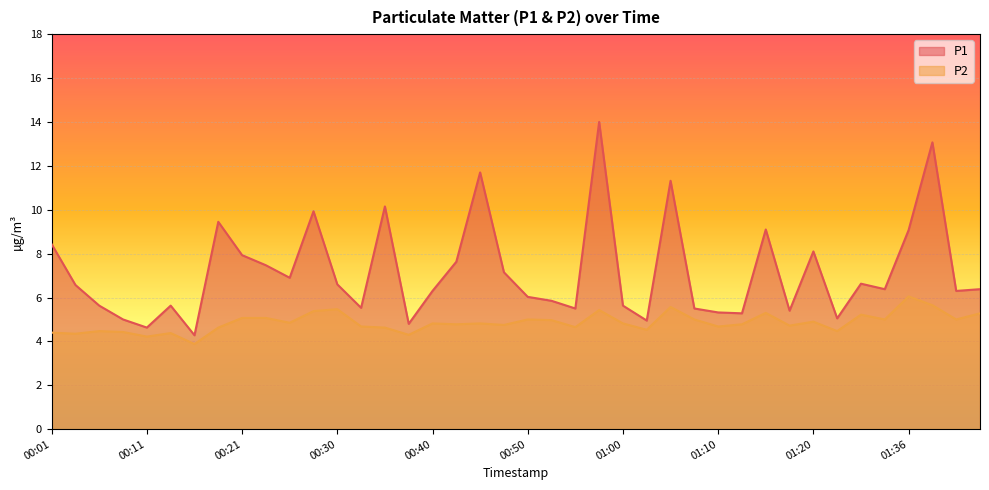

What is the sum of the P1 values at 01:15 and 01:34?

15.5